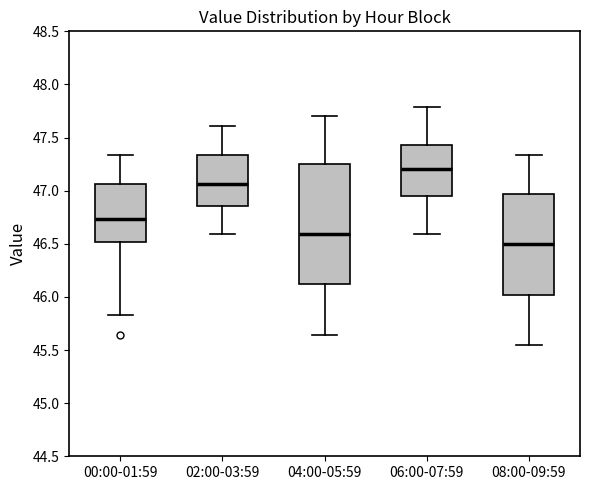

Where is the lower edge of the box for 00:00-01:59 on the y-axis? The values are not printed on the chart, so give them approximately, as read against the axis.

46.50